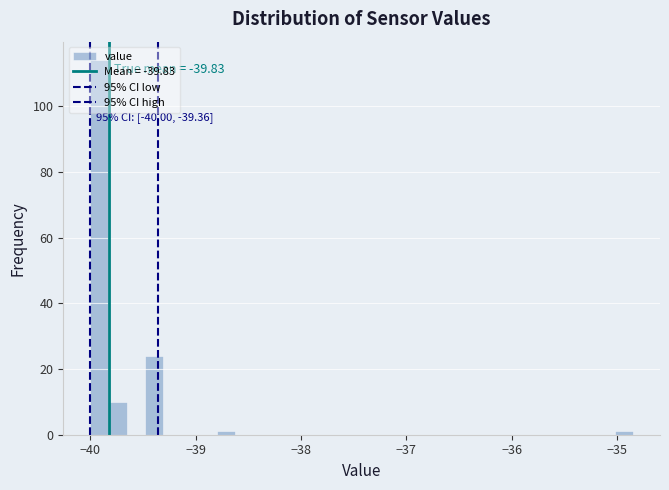

Around what value on the x-axis is the tallest bar? Give the approximate position of its centre, as read against the axis.

-39.9